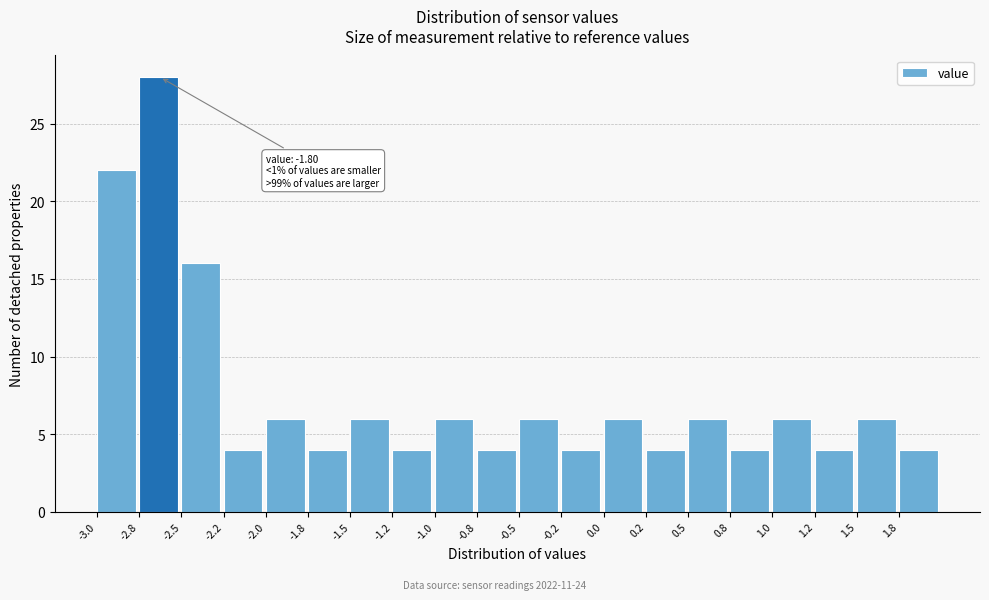

Over which range of the x-axis is the bar tallest?

-2.75 to -2.50